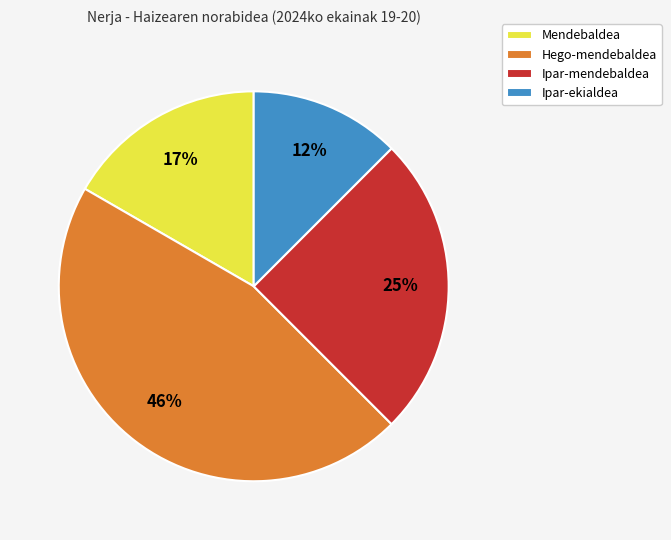

What is the ratio of the value at Ipar-ekialdea to the value at Ipar-mendebaldea?

0.5